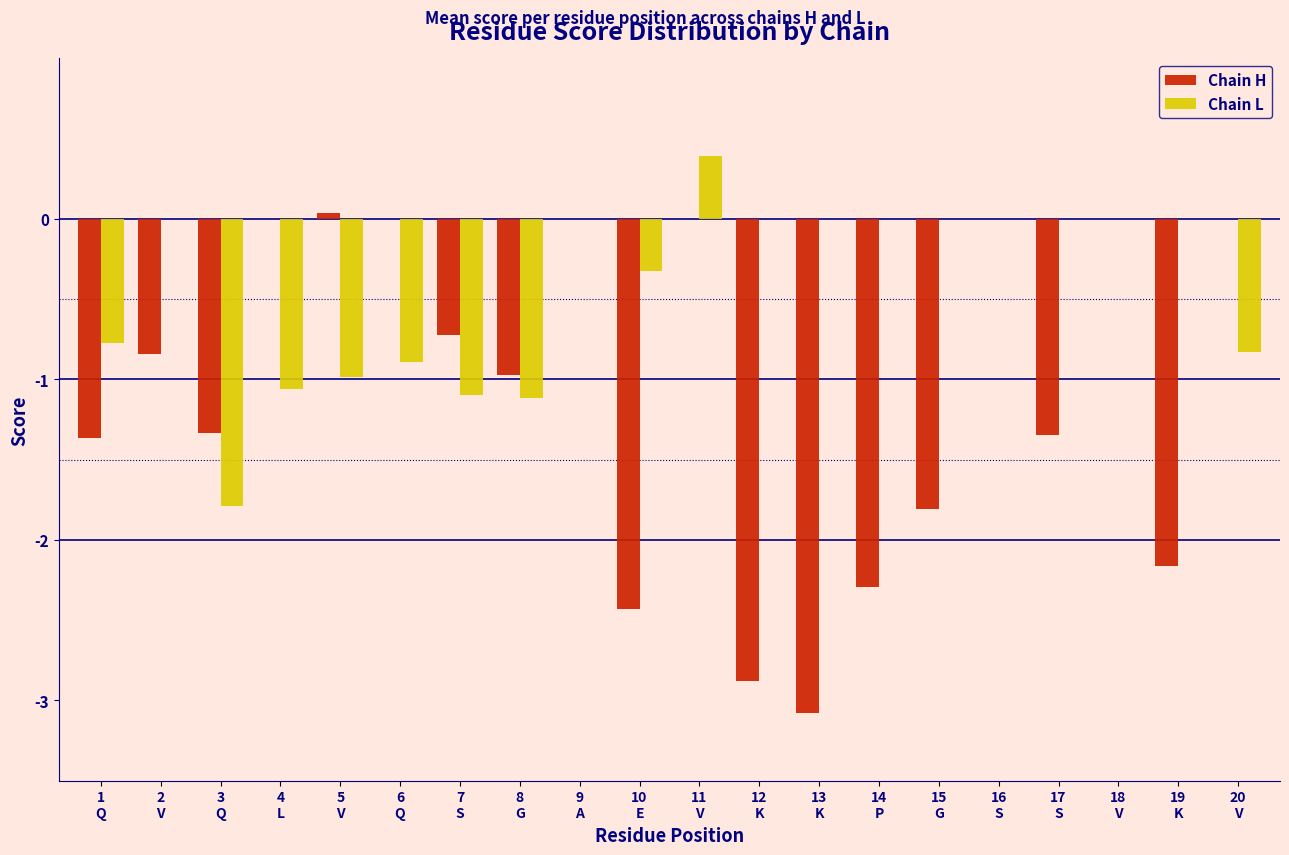

What is the sum of all Chain H values?

-21.2